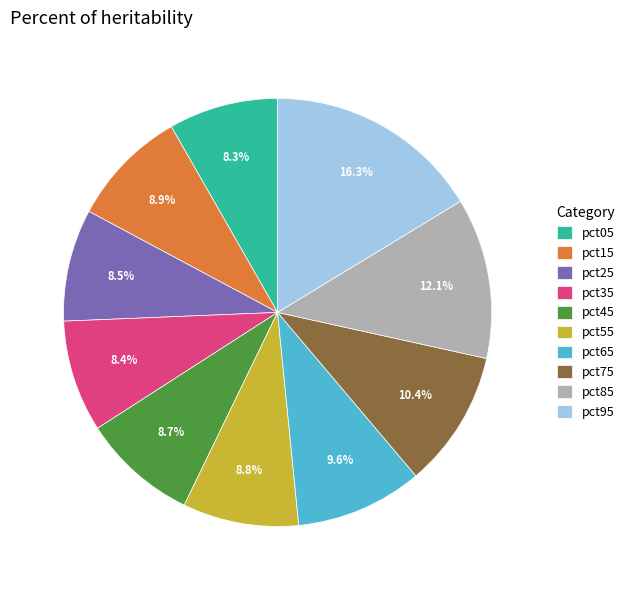

To the nearest percent, what is the difference between the pct85 and pct45 slice percentages?

3%